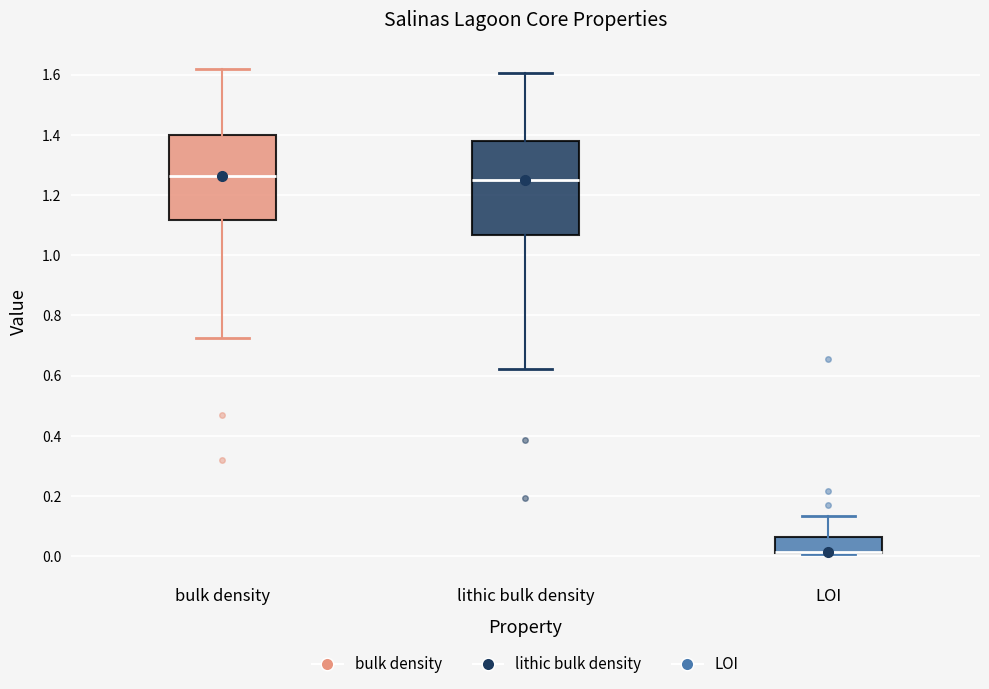

Comparing the boxes themselves (not the whiskers), which one is the tallest?

lithic bulk density